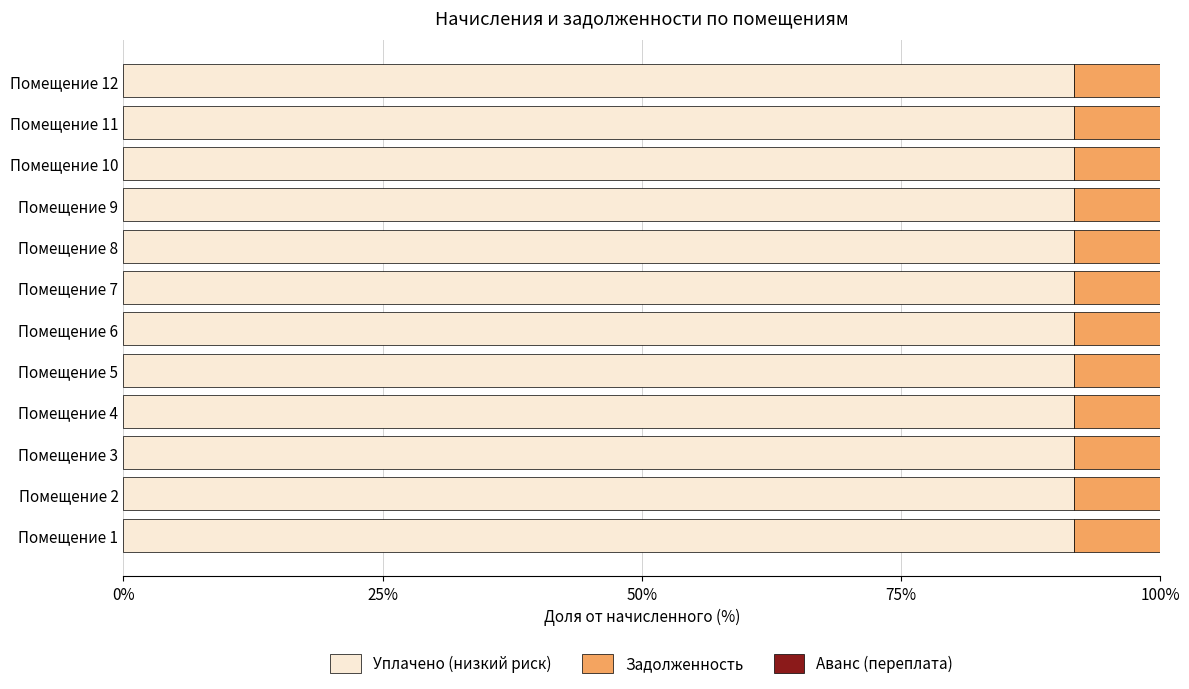

The Уплачено (низкий риск) series shows 61.6 at Помещение 9. True or false?

False